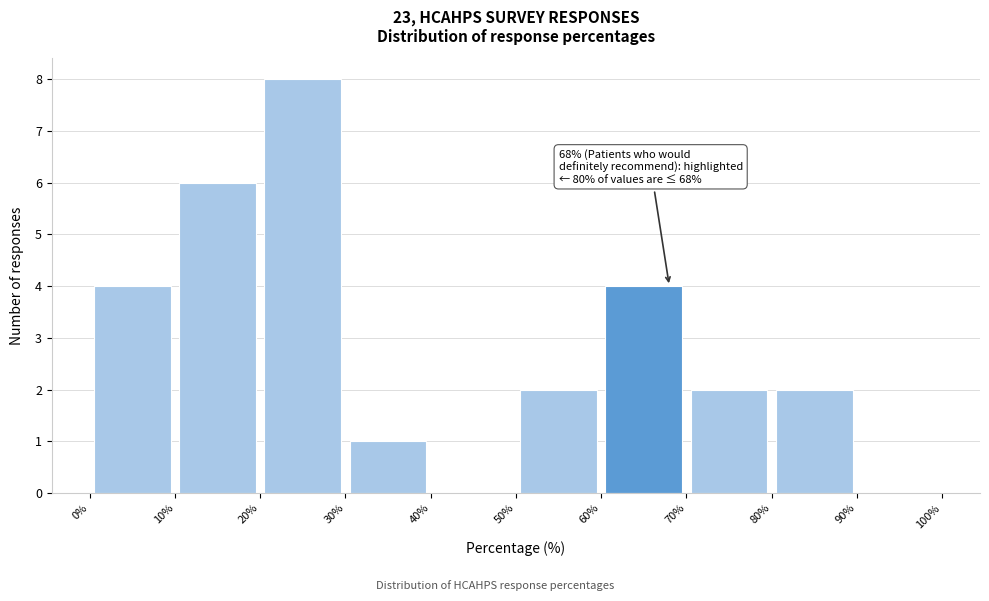

Over which range of the x-axis is the bar tallest?

20% to 30%